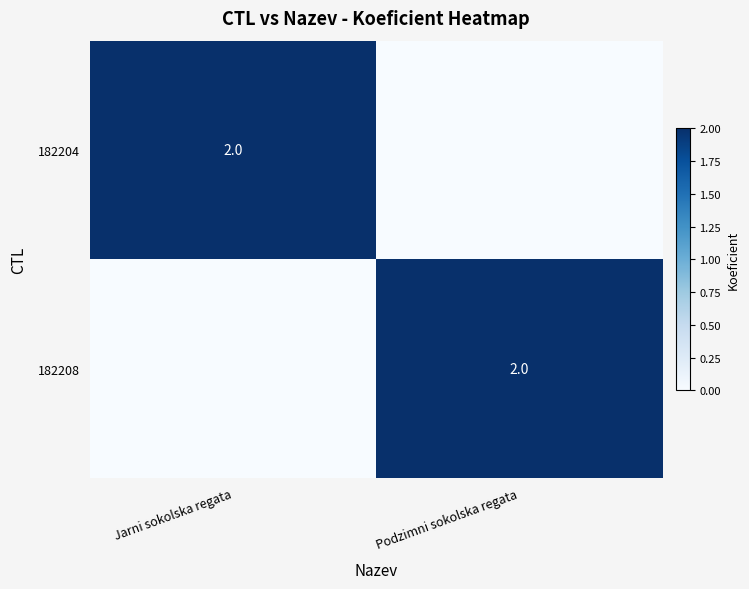

Which has a higher value, Podzimni sokolska regata or Jarni sokolska regata?

Jarni sokolska regata